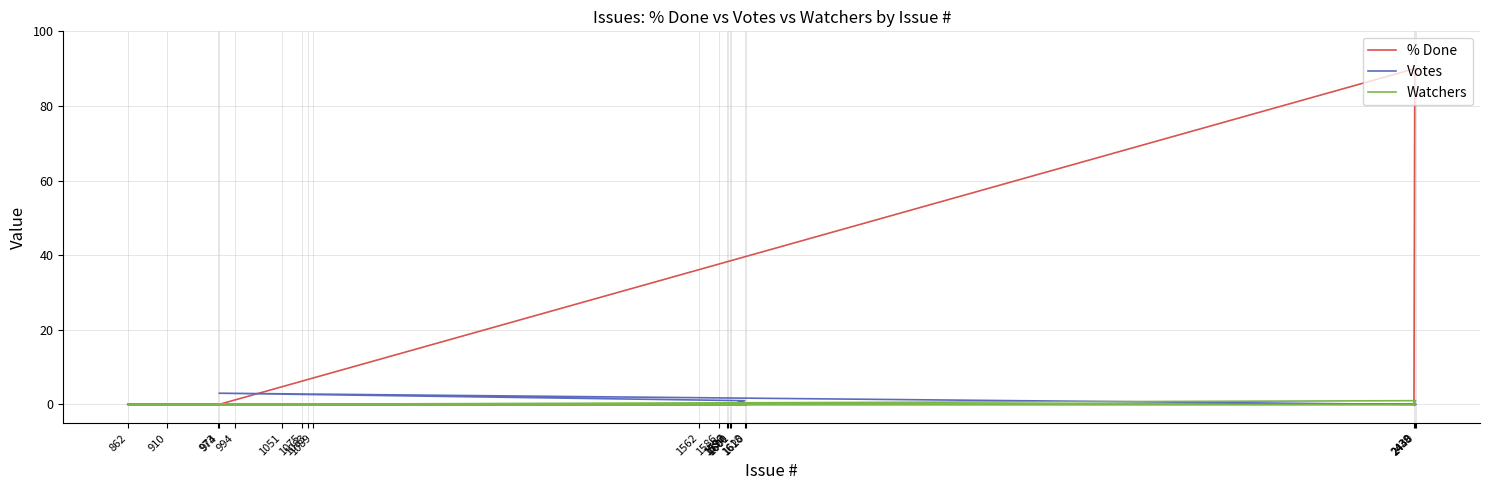

Which series has the widest spread of values?

% Done